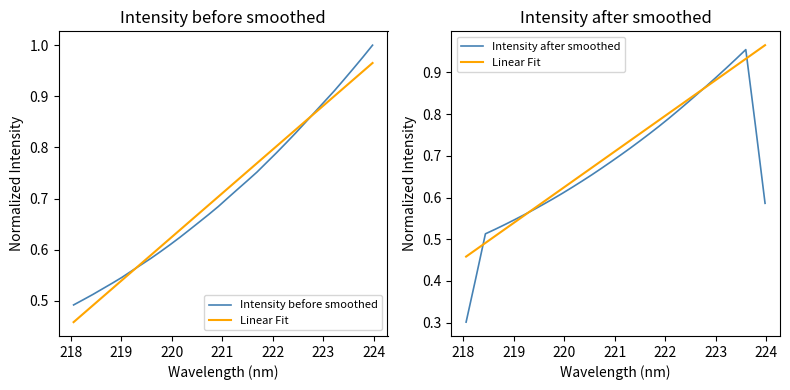

What are all the series names shown in the legend?

Intensity before smoothed, Linear Fit, Intensity after smoothed